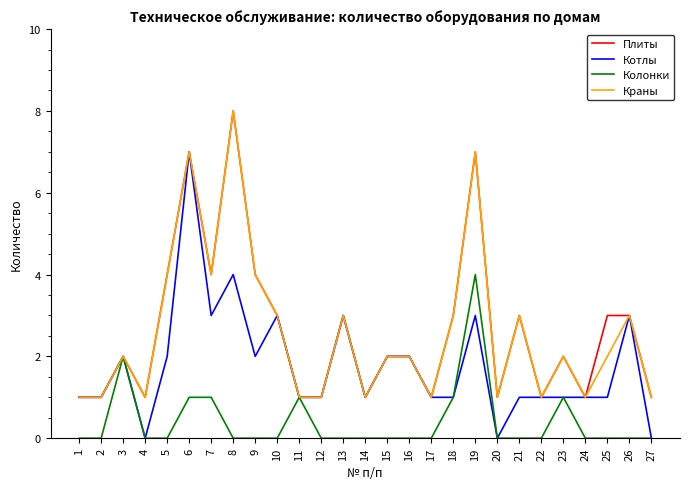

What is the spread (max minus min) of values at 10?

3